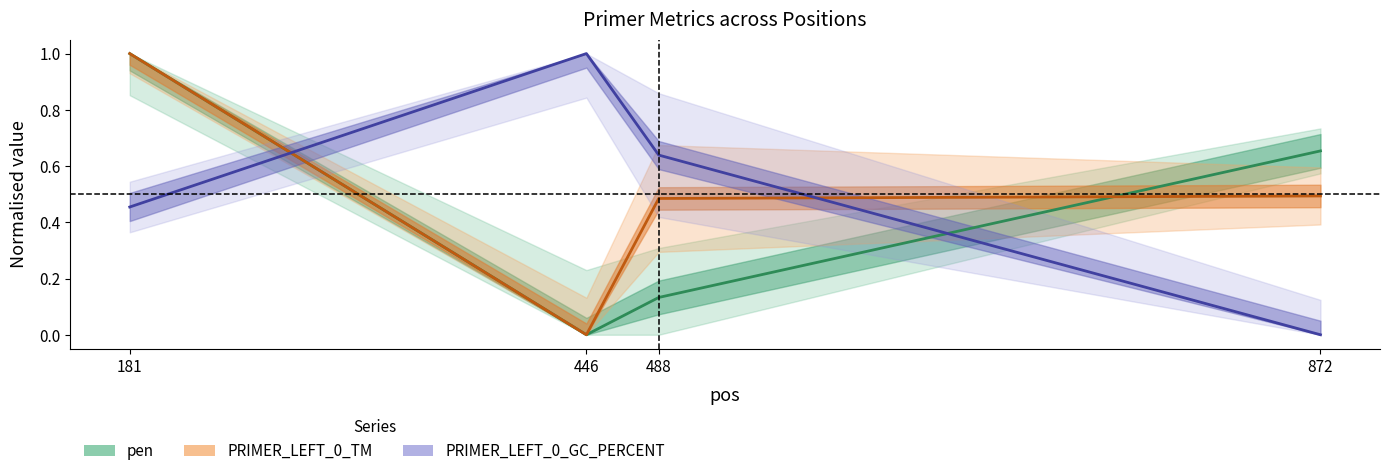

How many positive values does the PRIMER_LEFT_0_TM series have?

3